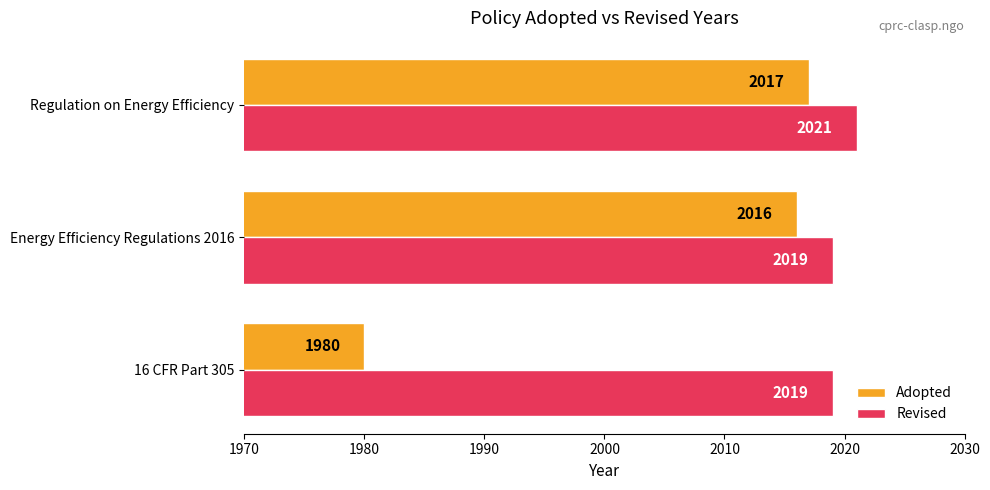

What is the minimum value for Revised?

2019